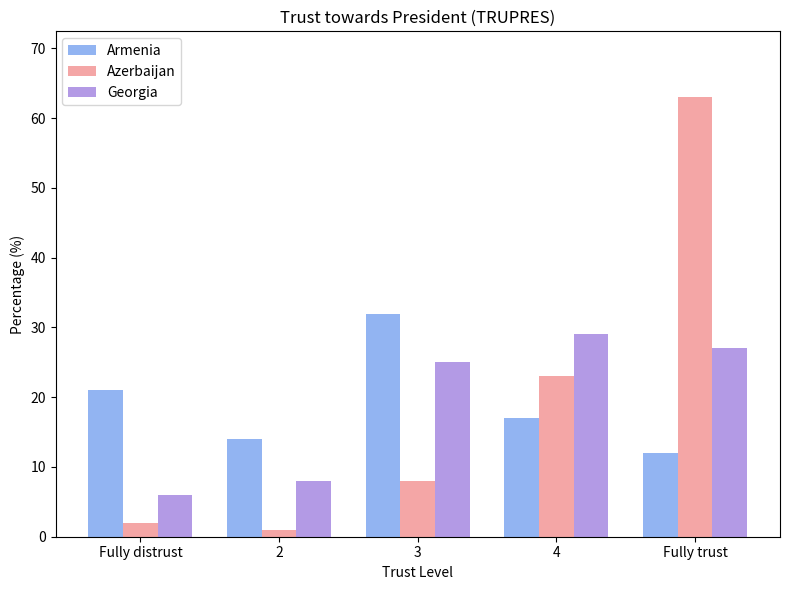

Reading left to right, what are all the values shown in this chart?

Armenia: Fully distrust=21	2=14	3=32	4=17	Fully trust=12
Azerbaijan: Fully distrust=2	2=1	3=8	4=23	Fully trust=63
Georgia: Fully distrust=6	2=8	3=25	4=29	Fully trust=27